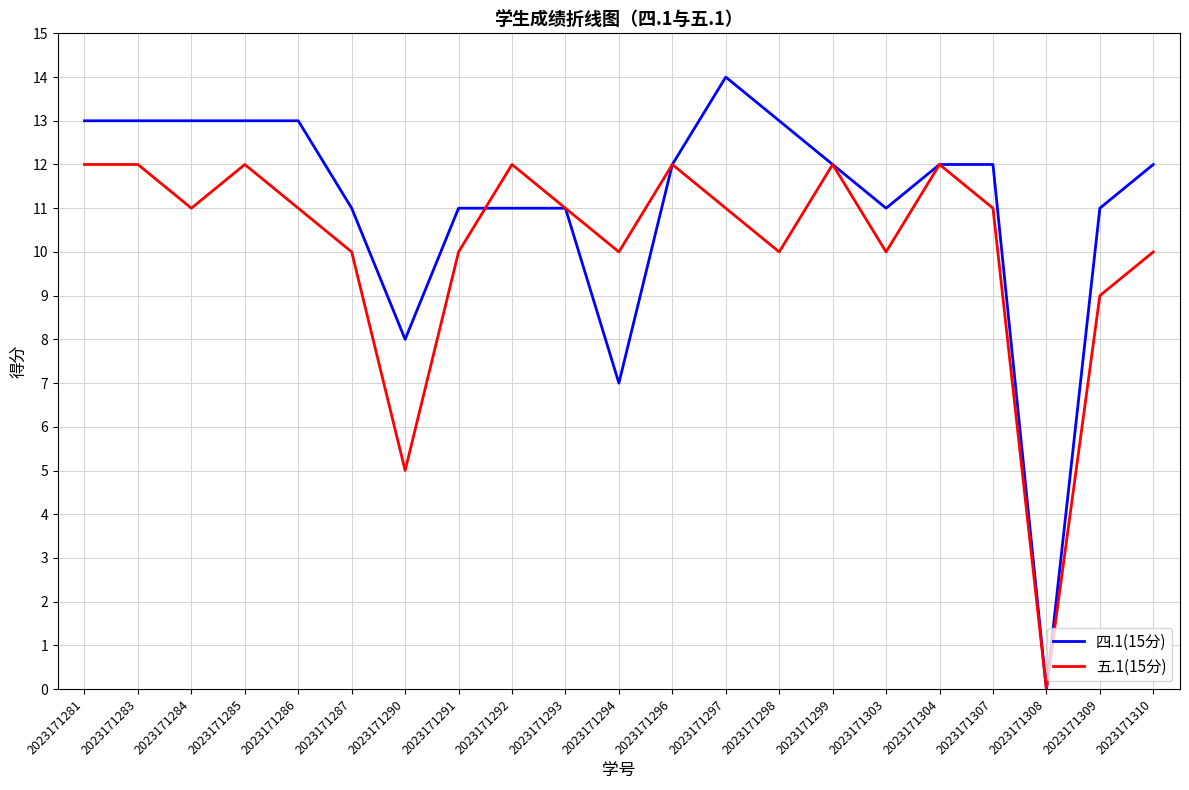

At 2023171303, list the series in order from largest to smallest.

四.1(15分), 五.1(15分)